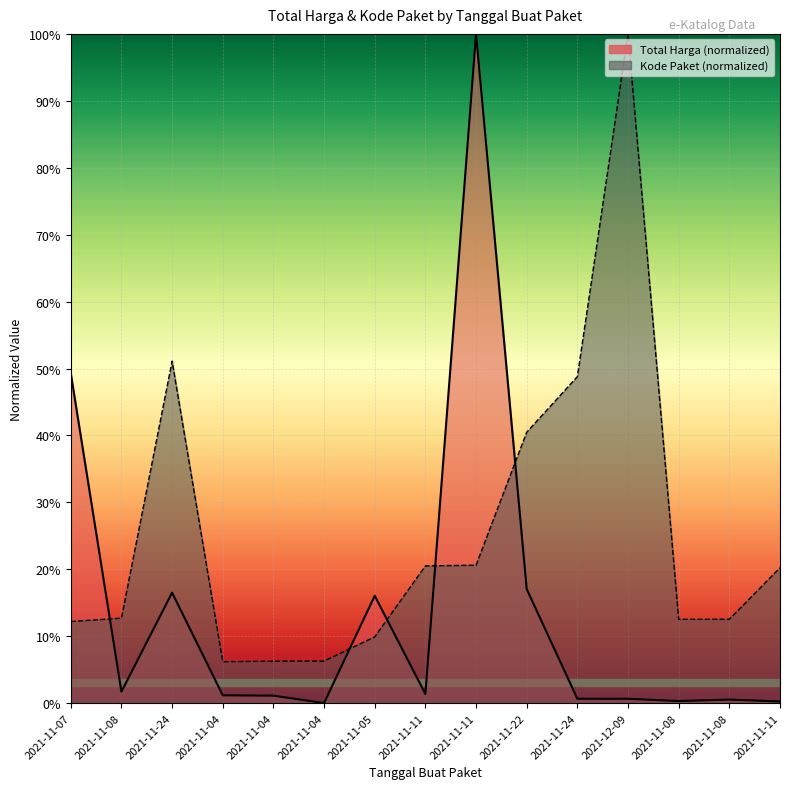

Count the number of categories in the chart.

15